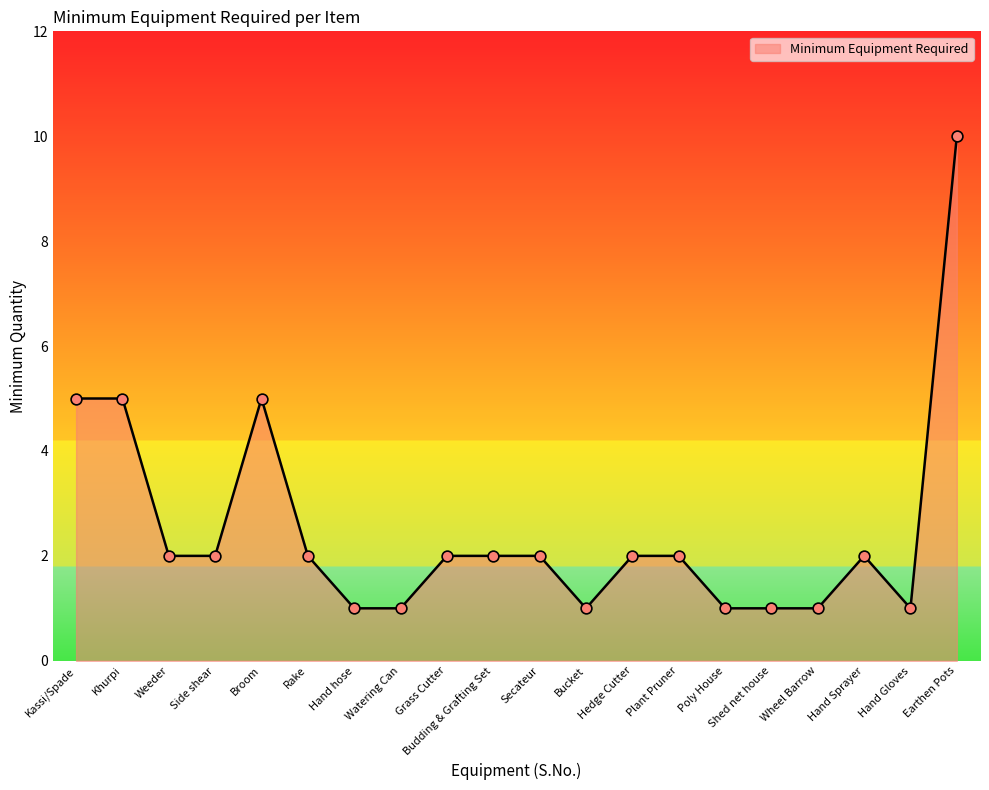

Approximately how many times larger is the value at Poly House compared to Side shear?

0.5